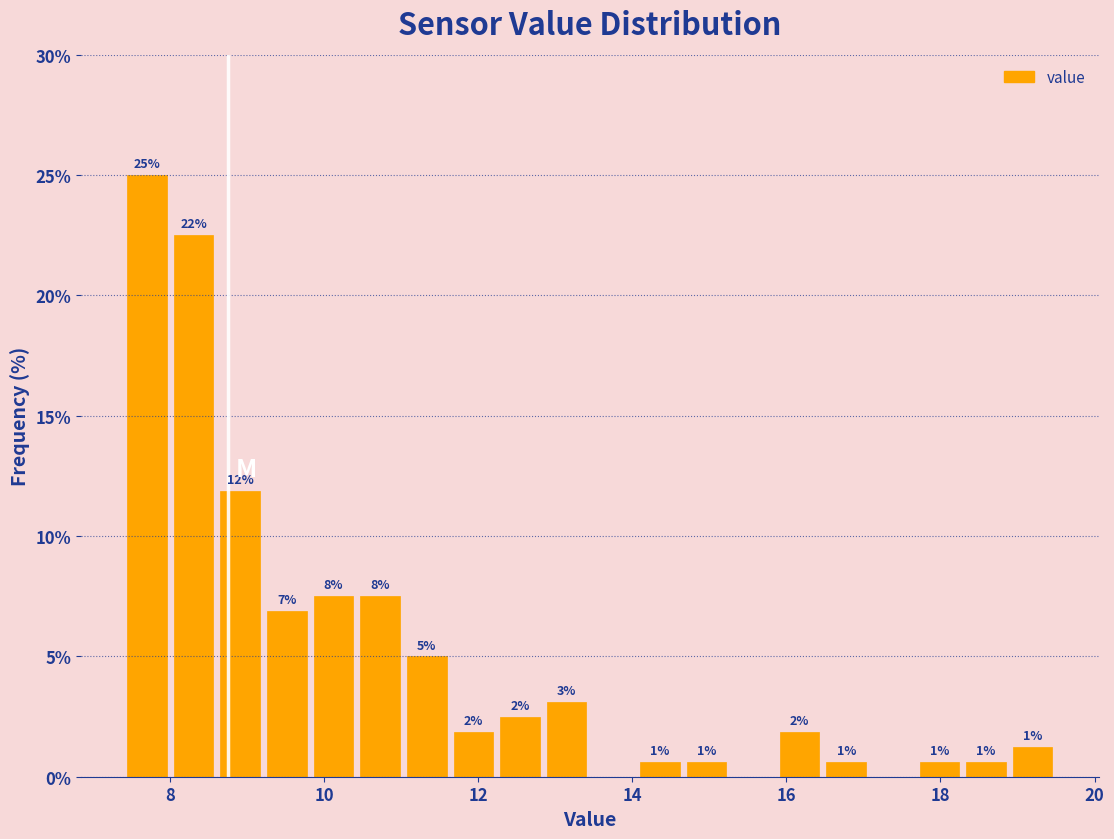

Around what value on the x-axis is the tallest bar? Give the approximate position of its centre, as read against the axis.

7.8